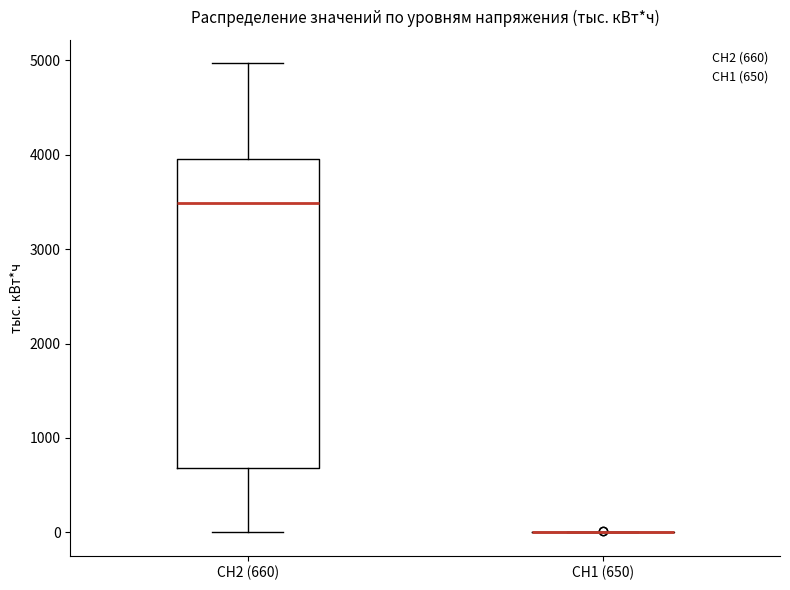

Reading left to right, read every box against the y-axis: the position of its median line, the range the box covers, and the ends of its whiskers. The values are not printed on the chart, so give them approximately, as read against the axis.

СН2 (660): median 3500, box 700 to 4000, whiskers 0 to 5000
СН1 (650): box collapsed to a line at 0, whiskers 0 to 0